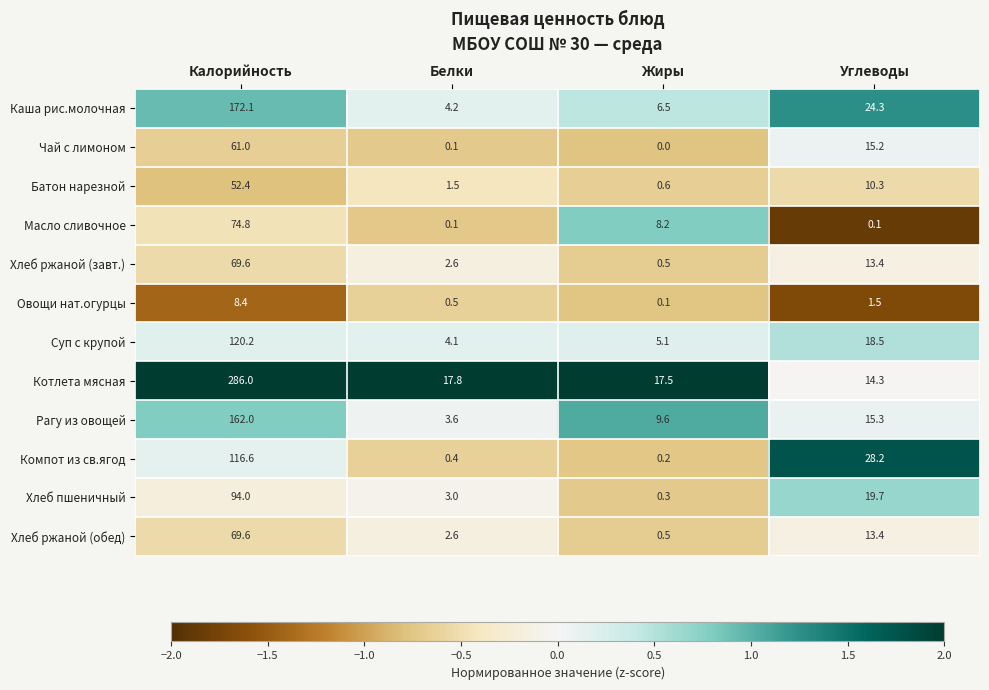

Which series has the largest total across all categories?

Котлета мясная